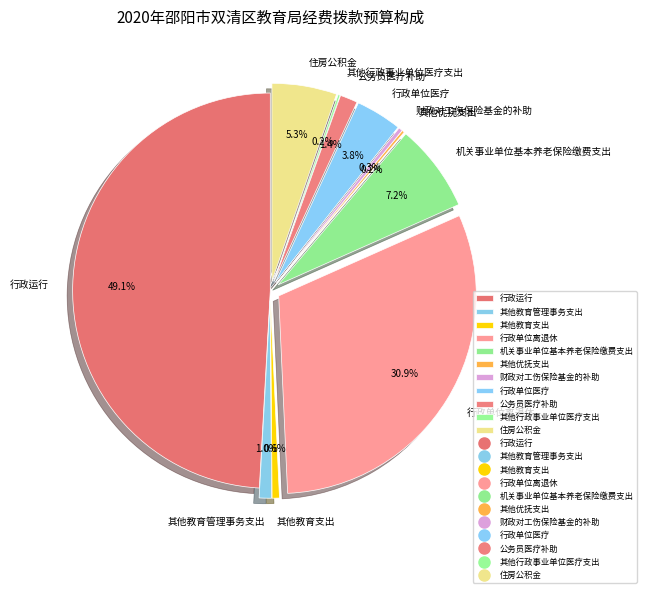

Approximately how many times larger is the value at 财政对工伤保险基金的补助 compared to 其他教育管理事务支出?

0.3